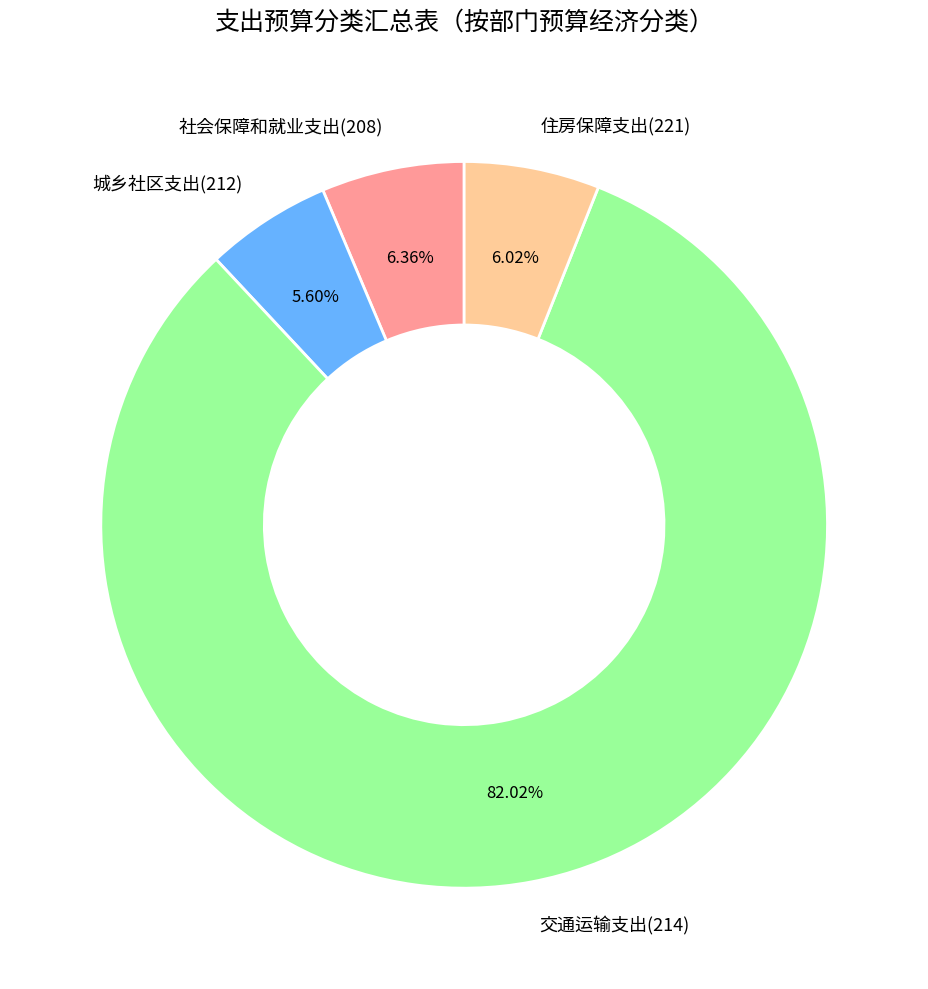

Between 住房保障支出(221) and 交通运输支出(214), which is larger?

交通运输支出(214)